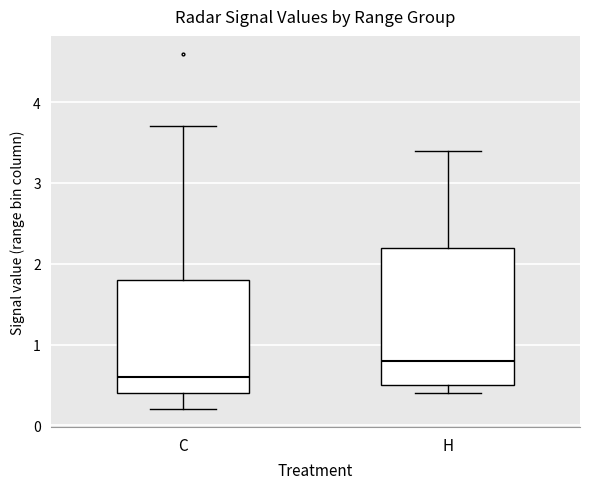

Comparing the boxes themselves (not the whiskers), which one is the tallest?

H